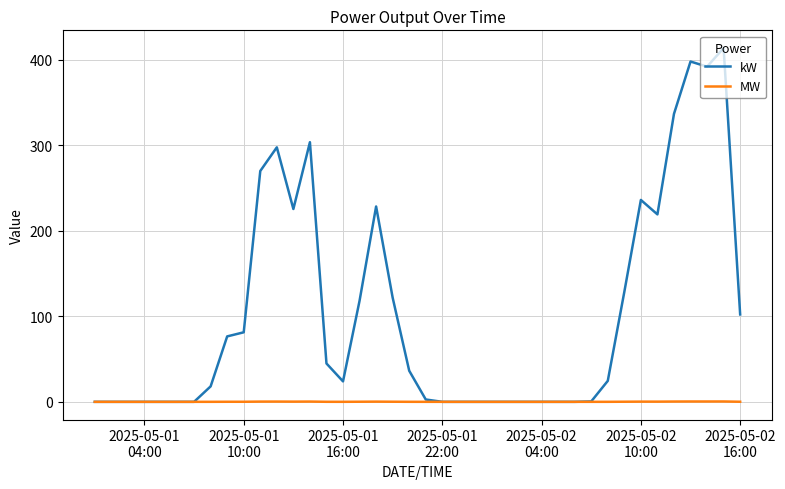

Which series has the largest range (max minus min)?

kW